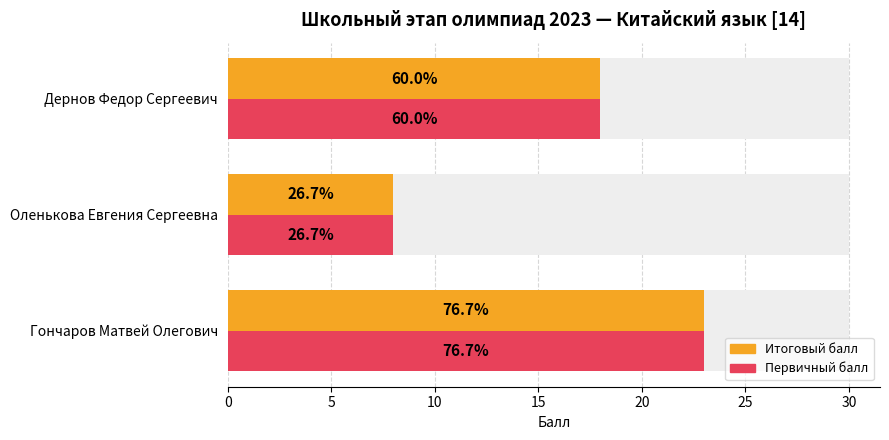

True or false: Итоговый балл has a value of 31 at Дернов Федор Сергеевич.

False